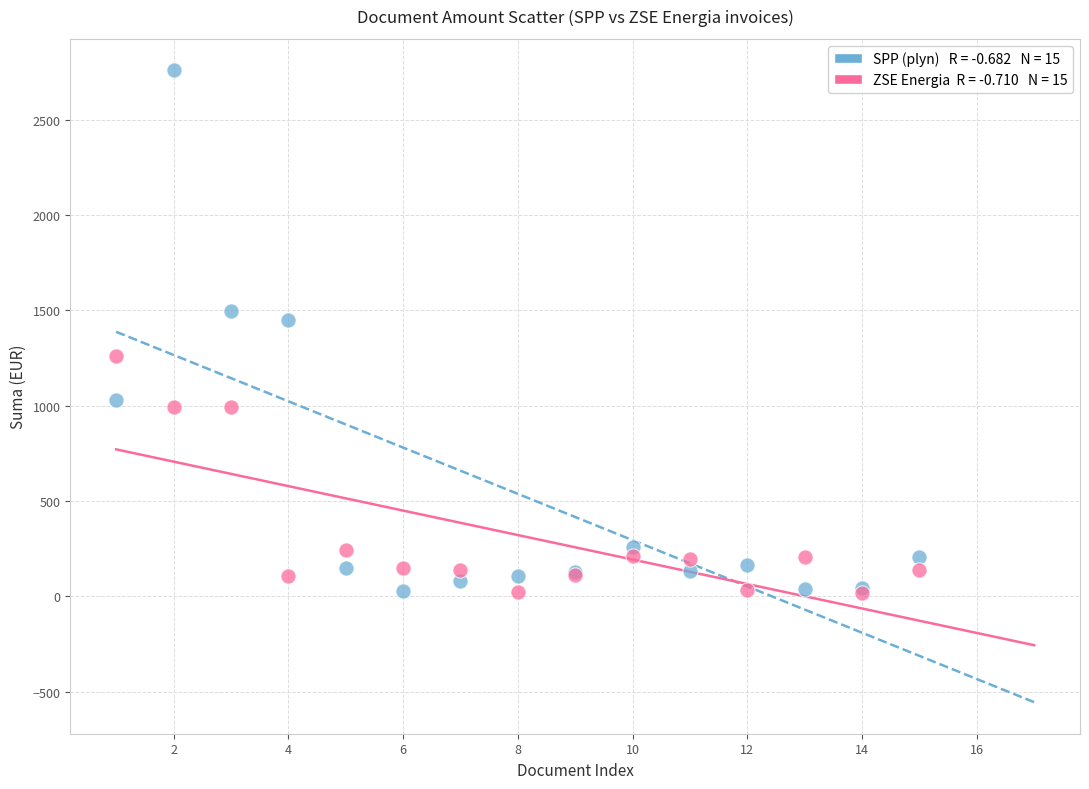

Across all series, what Y value is closest to 1387?

1448.3